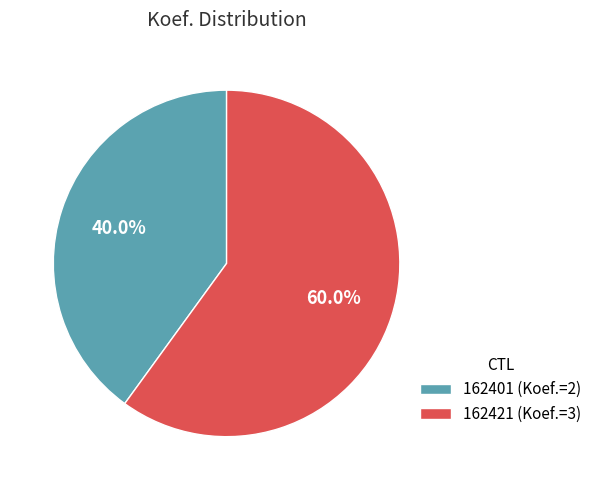

Approximately how many times larger is the value at 162421 compared to 162401?

1.5